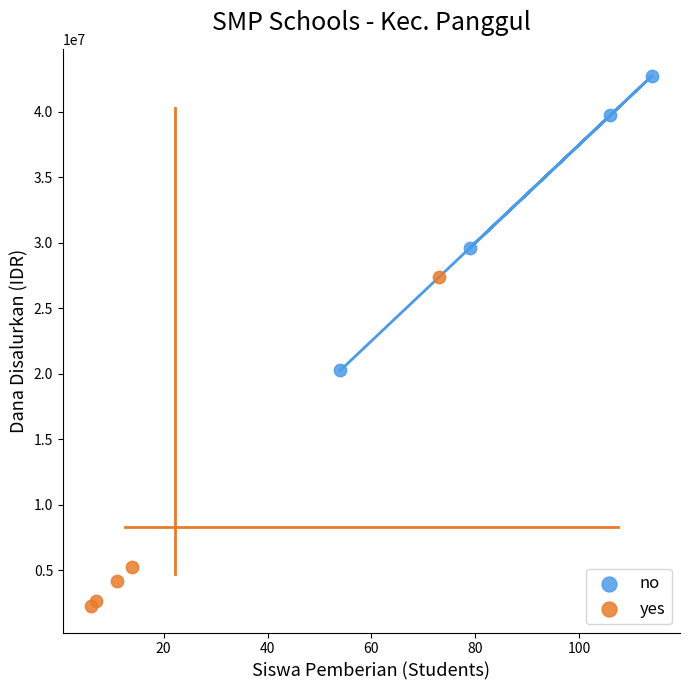

Which series reaches the maximum Y coordinate?

no